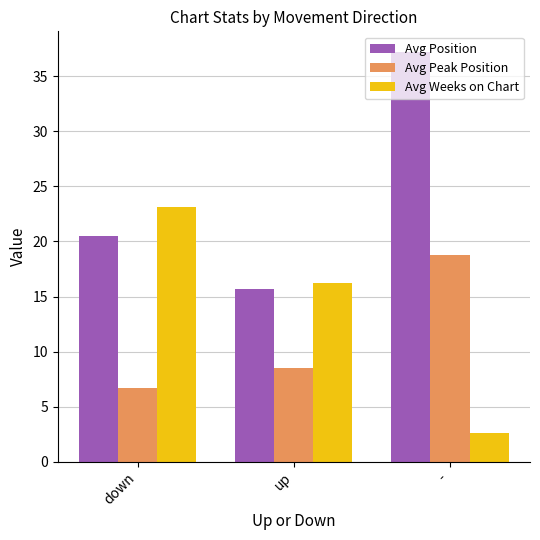

Reading left to right, extract all data points from this chart.

Avg Position: 20.5	15.7	37.2
Avg Peak Position: 6.7	8.5	18.8
Avg Weeks on Chart: 23.2	16.2	2.6